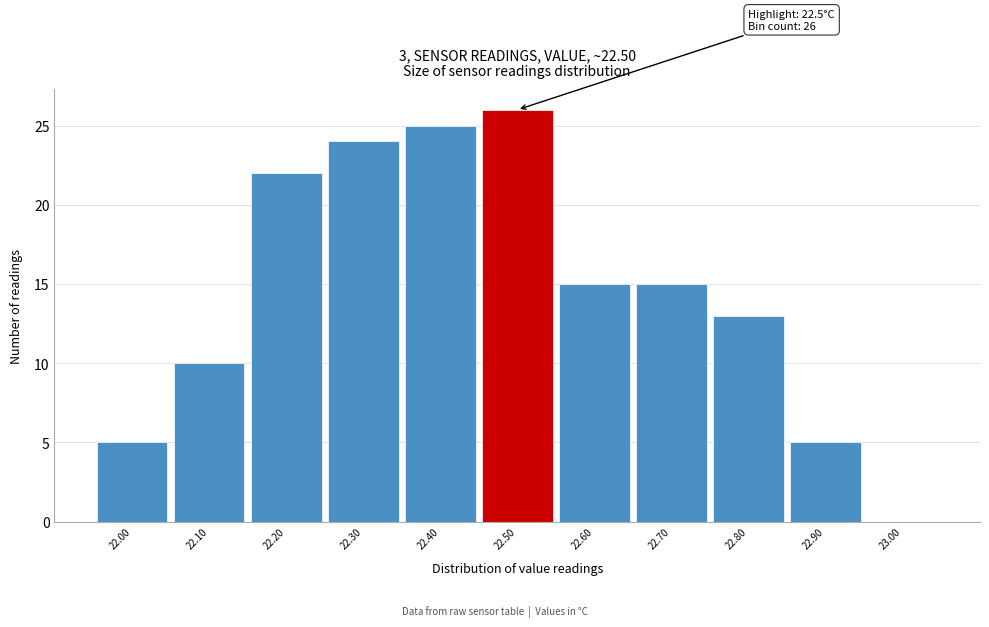

Which range on the x-axis has the tallest bar?

22.45 to 22.55